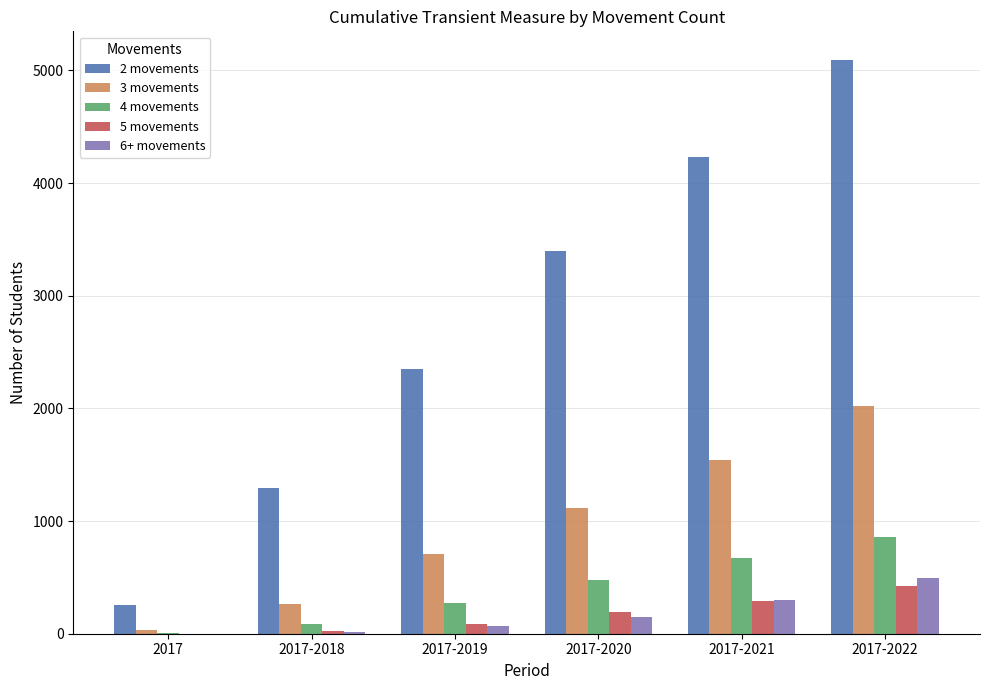

What is the greatest value displayed?

5093